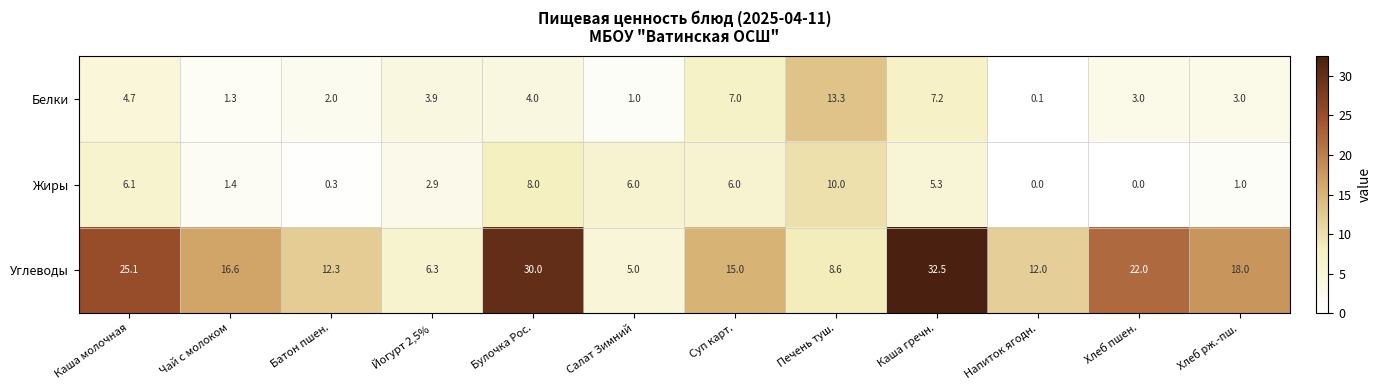

At Хлеб рж.-пш., list the series in order from largest to smallest.

Углеводы, Белки, Жиры